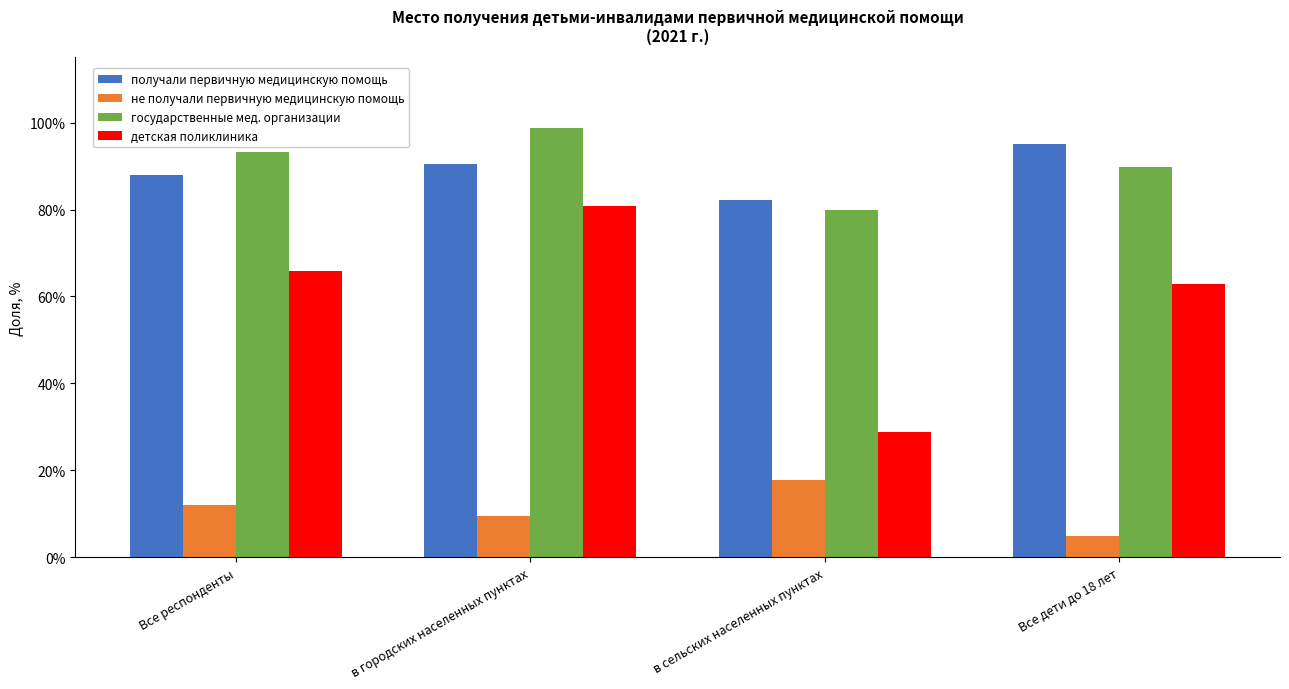

What are all the series names shown in the legend?

получали первичную медицинскую помощь, не получали первичную медицинскую помощь, государственные мед. организации, детская поликлиника